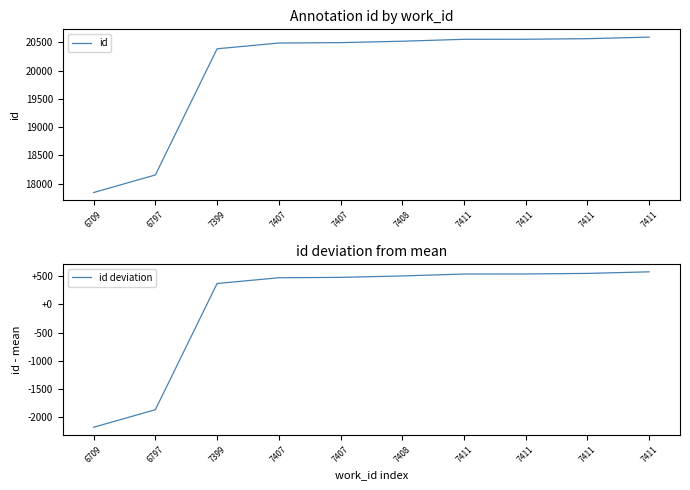

At which category is the sum across all series the highest?

7411